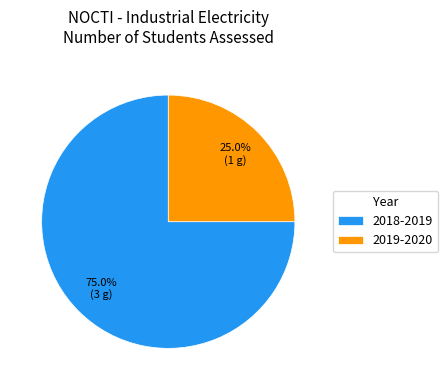

What percentage is the 2019-2020 slice, to the nearest percent?

25%